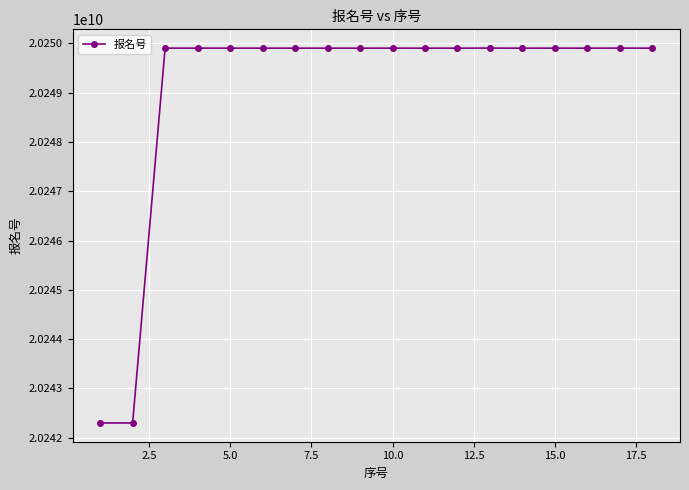

What is the minimum value shown in the chart?

20242300092